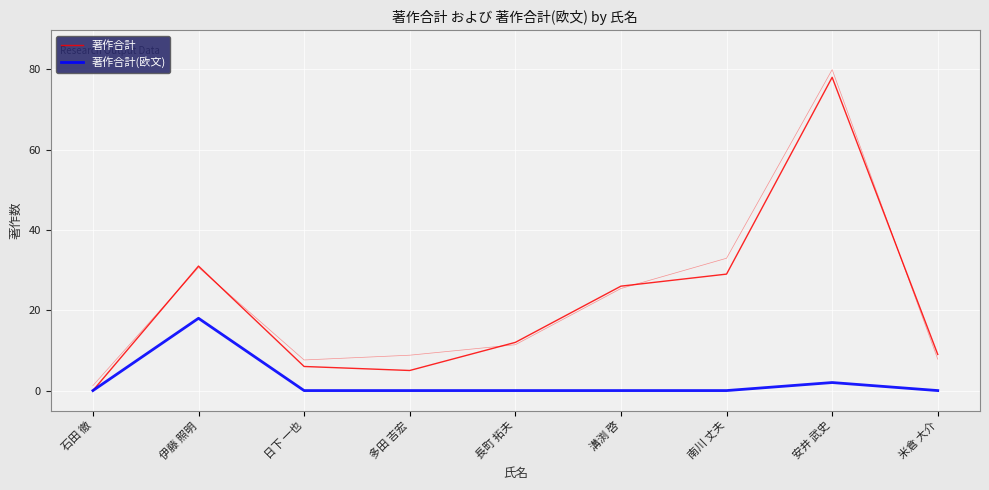

How many interior local peaks does the 著作合計 series have?

2